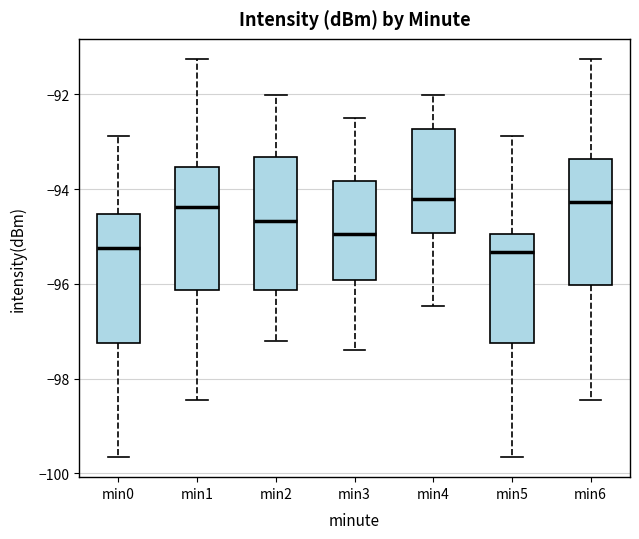

Reading left to right, read every box against the y-axis: the position of its median line, the range the box covers, and the ends of its whiskers. The values are not printed on the chart, so give them approximately, as read against the axis.

min0: median -95.2, box -97.2 to -94.6, whiskers -99.6 to -92.8
min1: median -94.4, box -96.2 to -93.6, whiskers -98.4 to -91.2
min2: median -94.6, box -96.2 to -93.4, whiskers -97.2 to -92.0
min3: median -95.0, box -96.0 to -93.8, whiskers -97.4 to -92.4
min4: median -94.2, box -95.0 to -92.8, whiskers -96.4 to -92.0
min5: median -95.4, box -97.2 to -95.0, whiskers -99.6 to -92.8
min6: median -94.2, box -96.0 to -93.4, whiskers -98.4 to -91.2